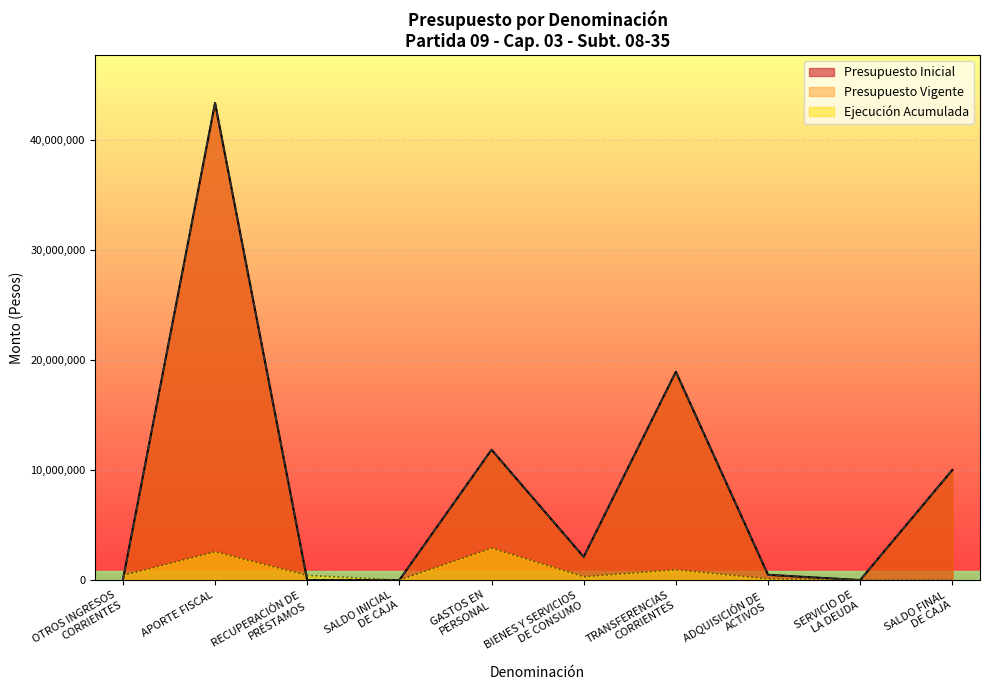

How many lines are shown in the chart?

3